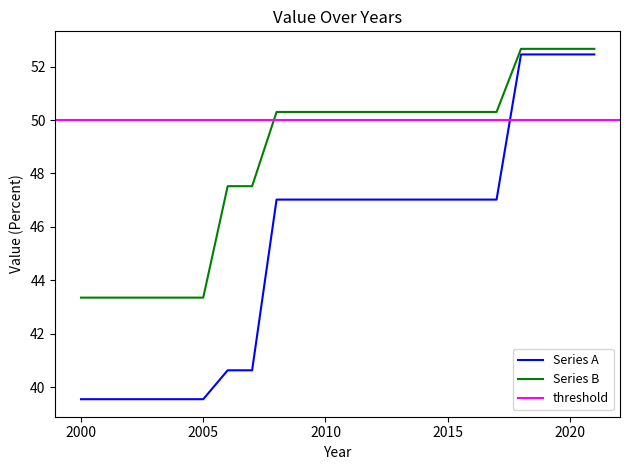

At how many categories does at least one series exceed 46?

16